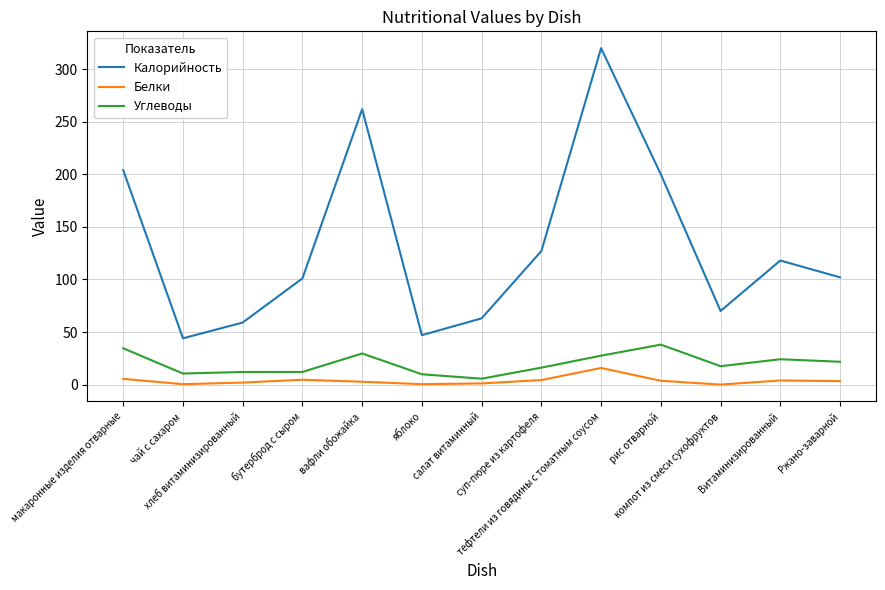

Is this an area chart (filled region under the line)?

No